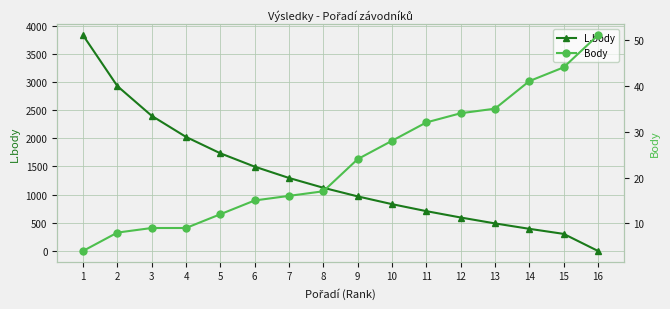

List the series in order of their overall mean, lowest first.

Body, L.body